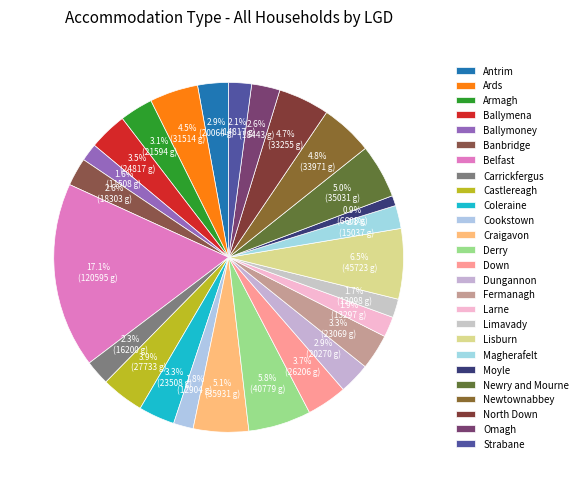

How many slices are in this pie chart?

26